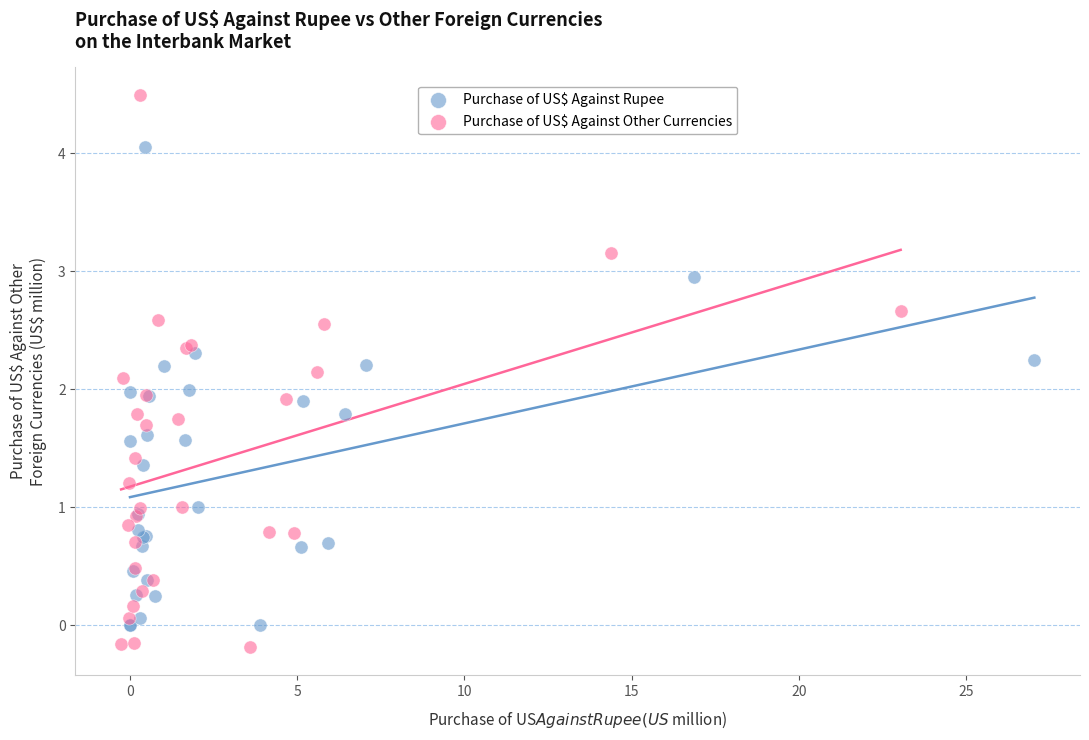

Which series reaches the maximum Y coordinate?

Purchase of US$ Against Other Currencies